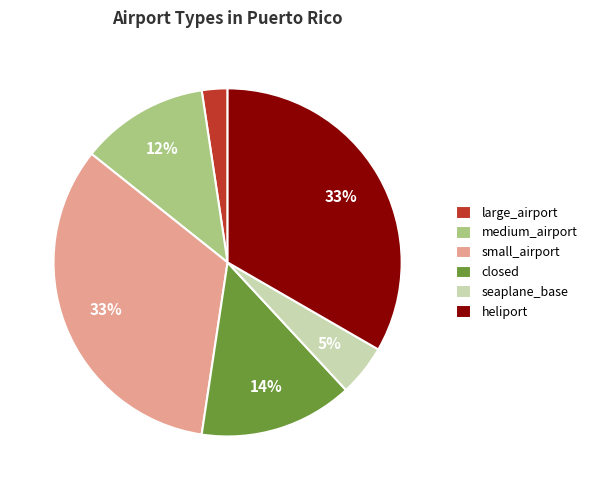

Do heliport and closed together represent more than half of the pie?

No